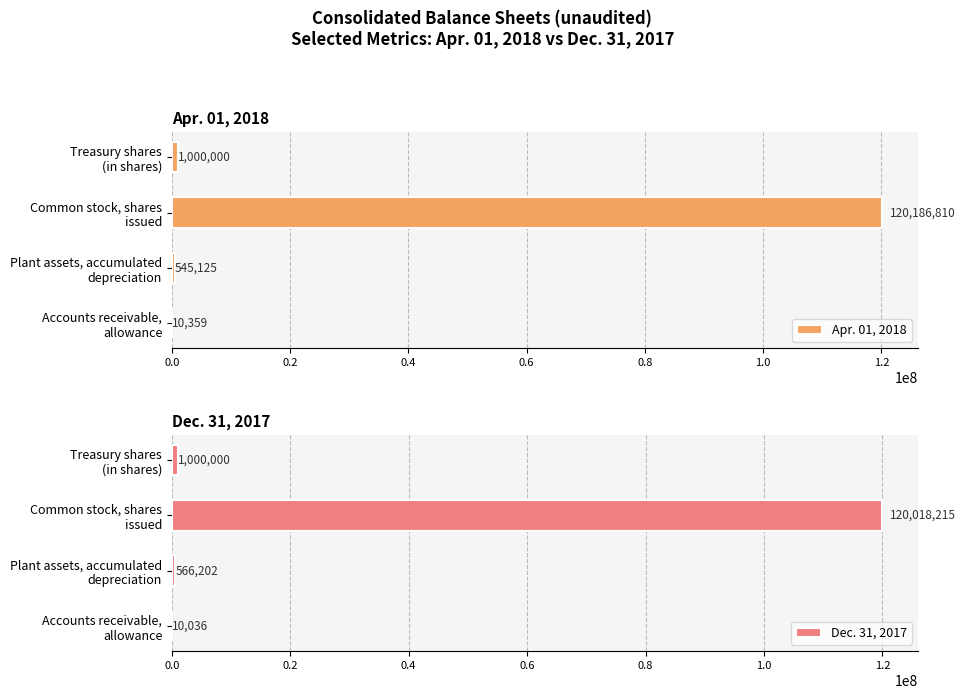

What is the sum of all Apr. 01, 2018 values?

121742294